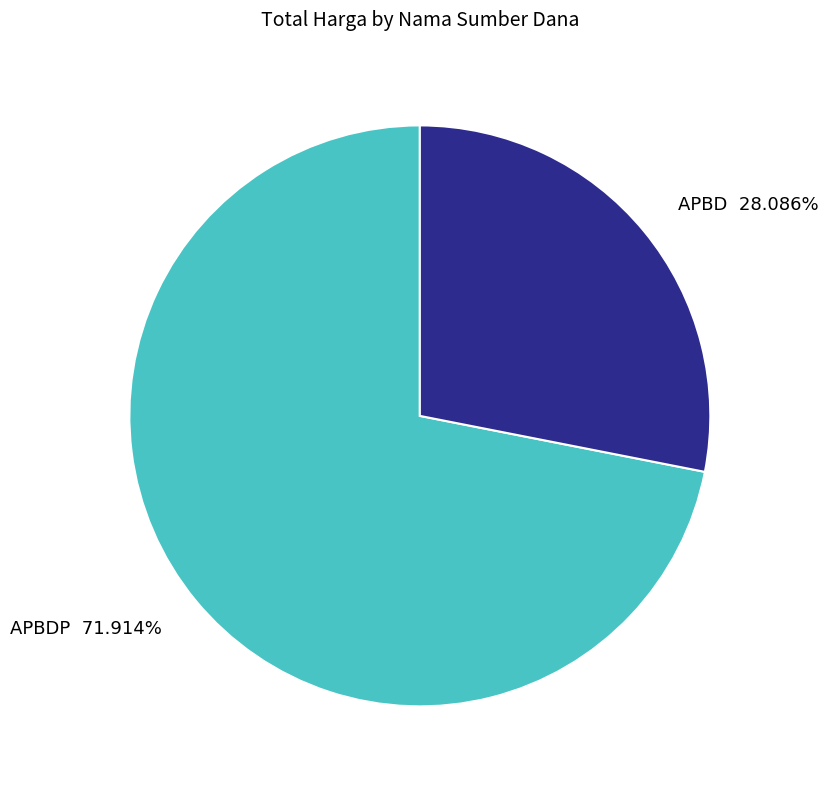

What is the largest slice in the pie chart?

APBDP 71.914%